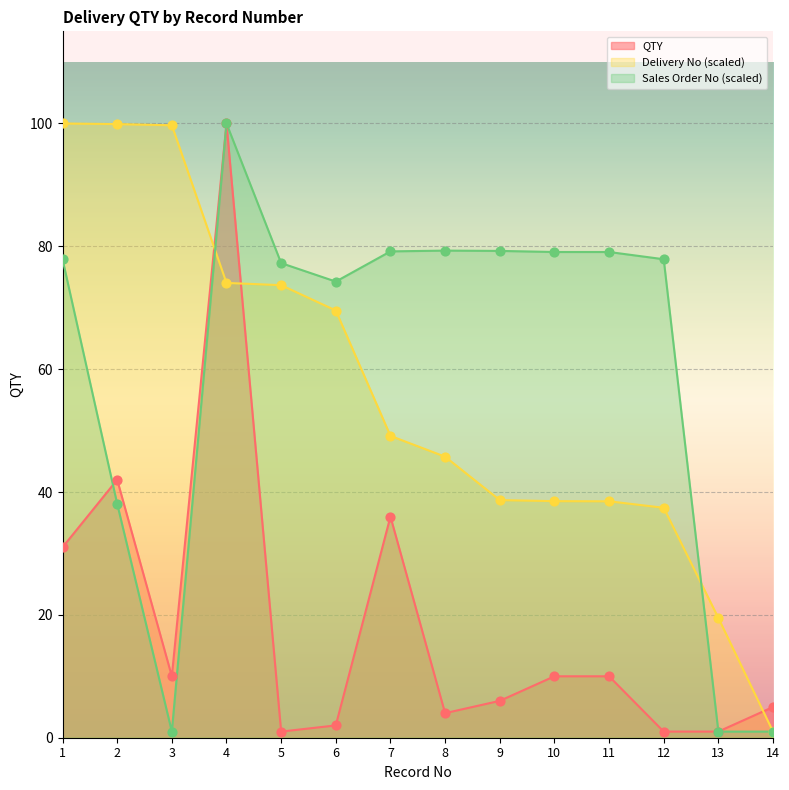

At which category is the sum across all series the highest?

4